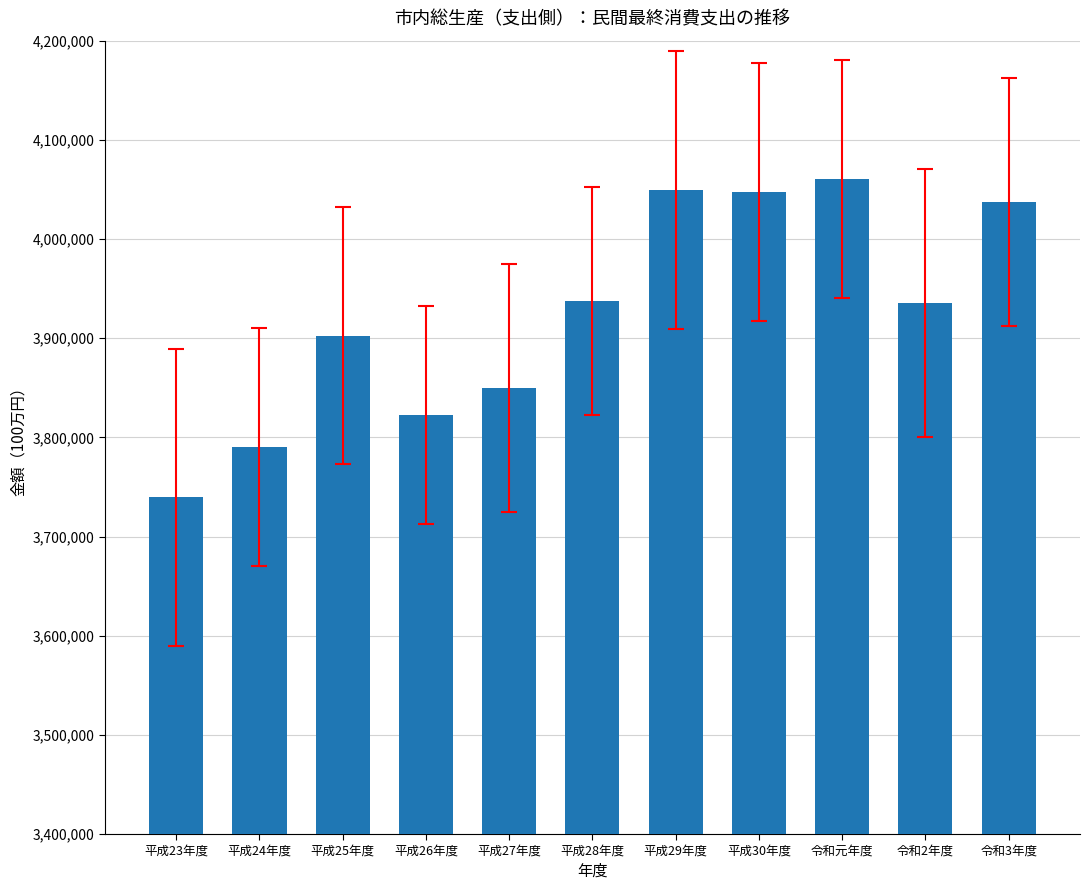

What is the approximate value at 令和元年度, to the nearest 100?

4060200